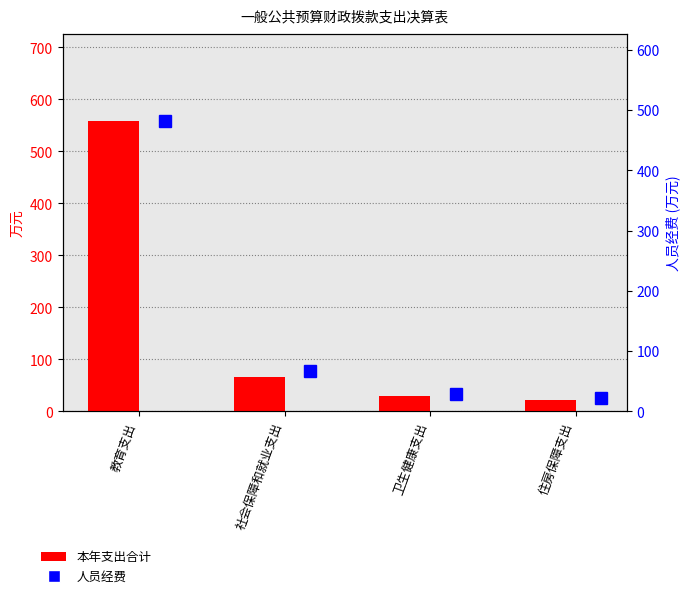

Reading left to right, what are all the values shown in this chart?

本年支出合计: 558.2	66.8	29.4	21.6
人员经费: 481.4	66.8	29.4	21.6